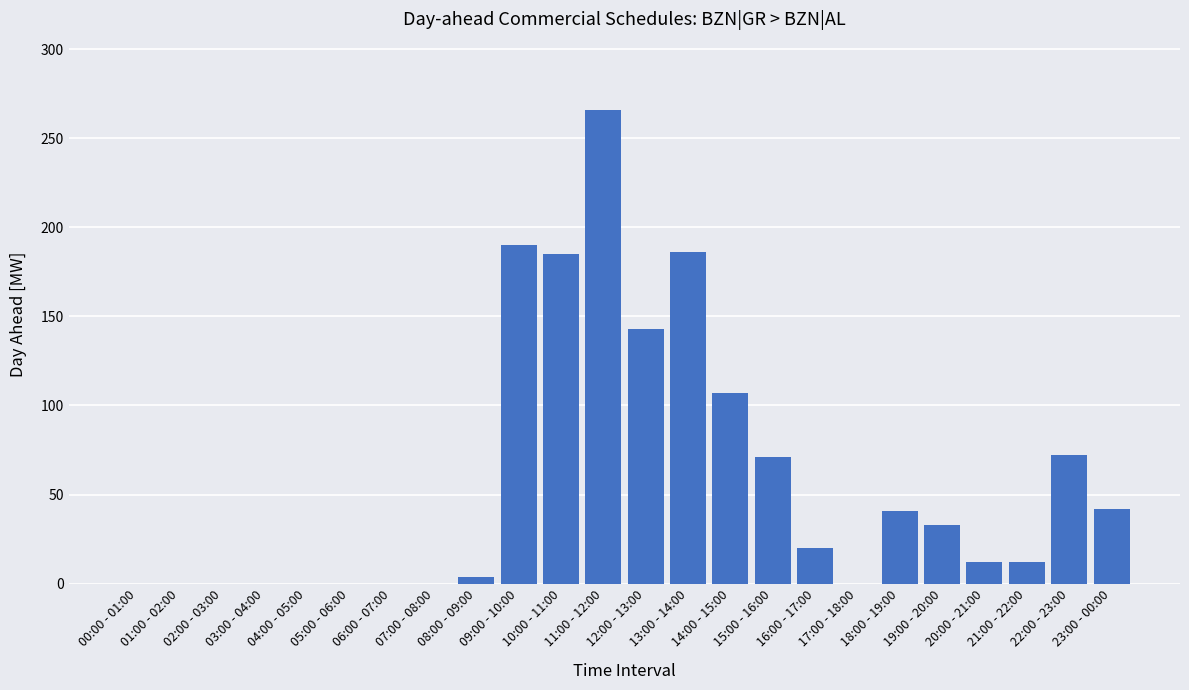

What is the maximum value shown in the chart?

266